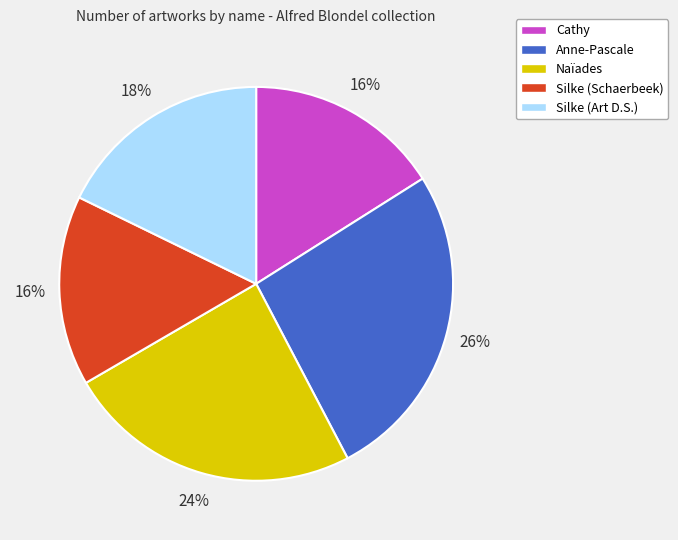

Is it true that Naïades is 11% of the pie?

False